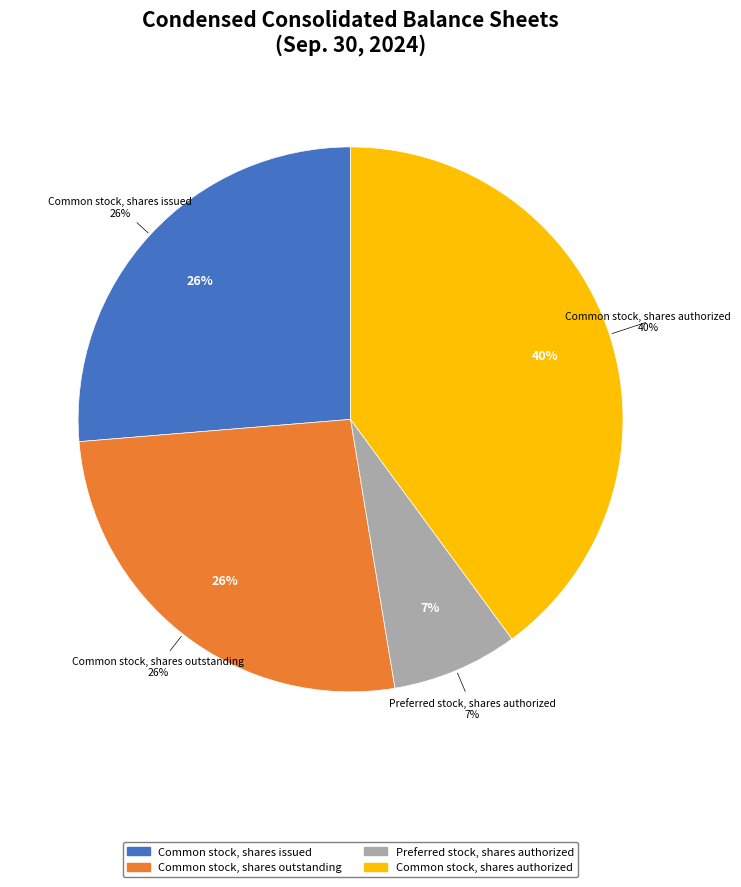

To the nearest percent, what is the combined percentage of Common stock, shares authorized and Common stock, shares outstanding?

66%